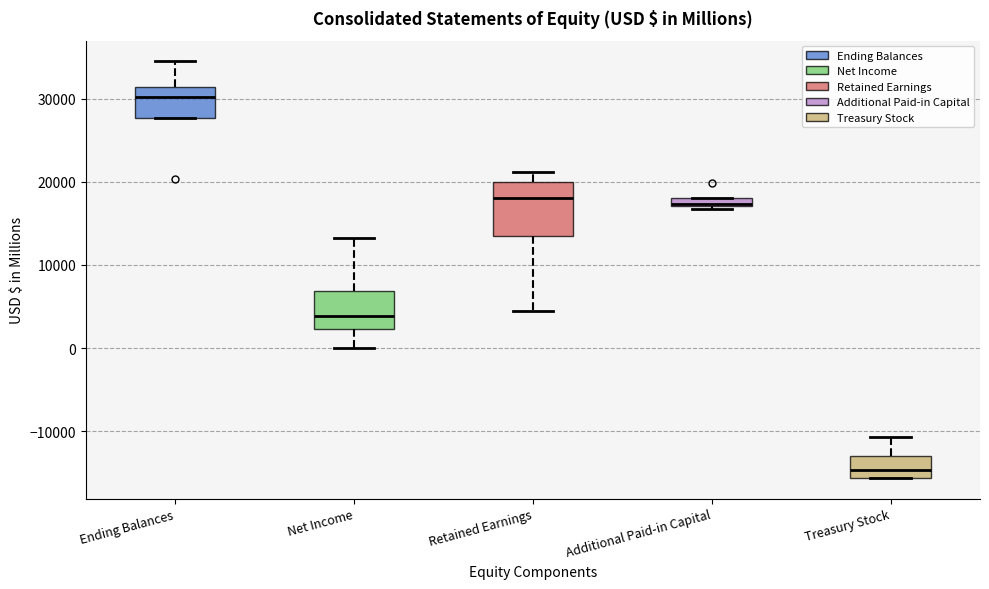

Which box is the tallest, from its lower edge to its upper edge?

Retained Earnings